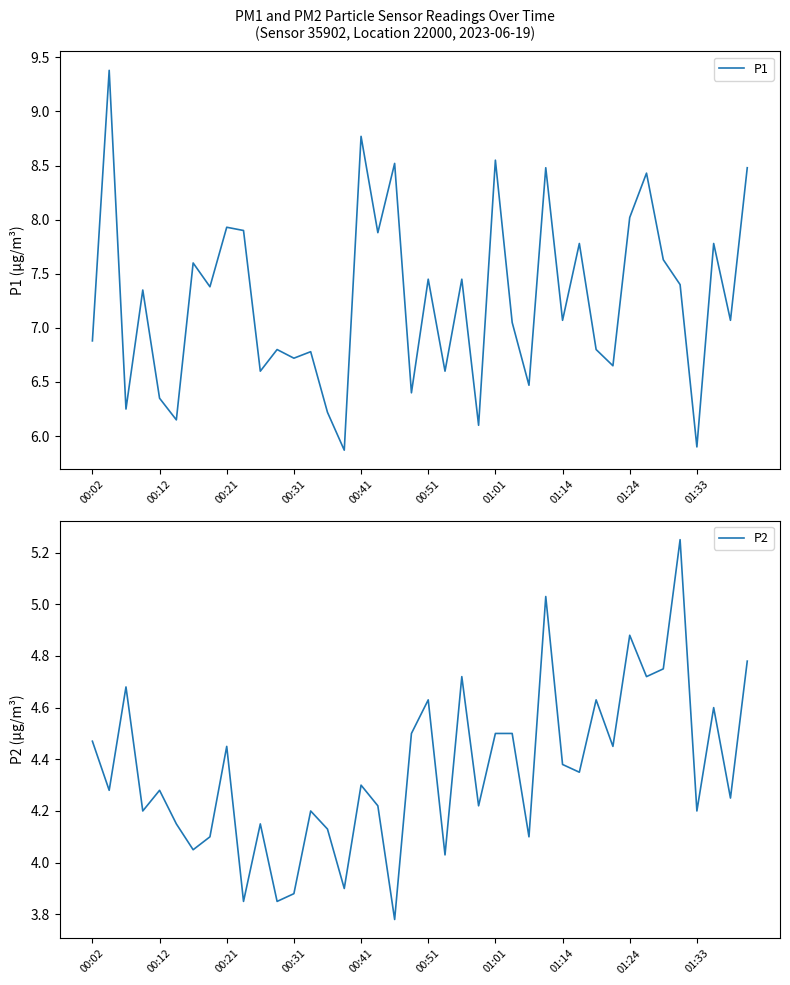

What is the value of the P1 point at the 8th from the left?

7.4